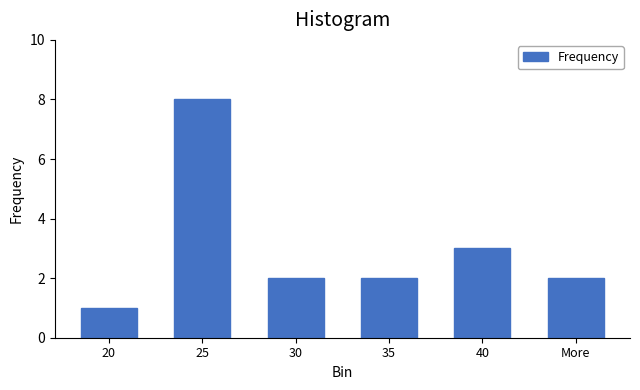

Reading left to right, transcribe all the data shown in this chart.

1	8	2	2	3	2